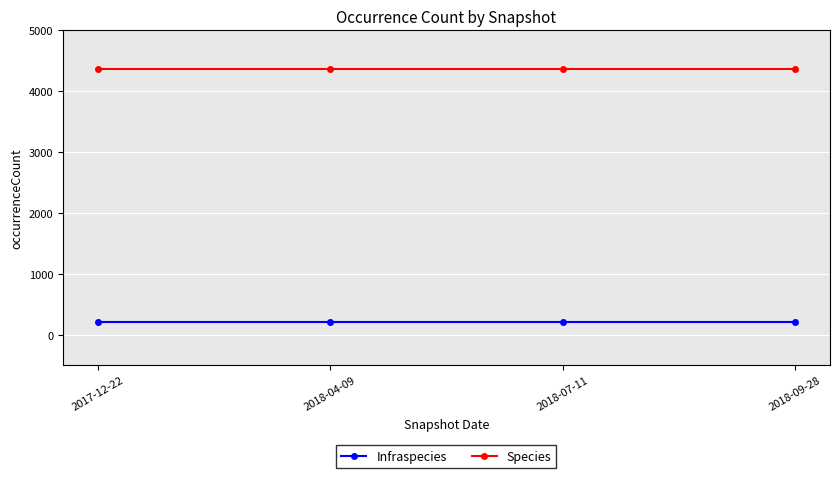

What is the difference between the highest and lowest values at 2018-07-11?

4162